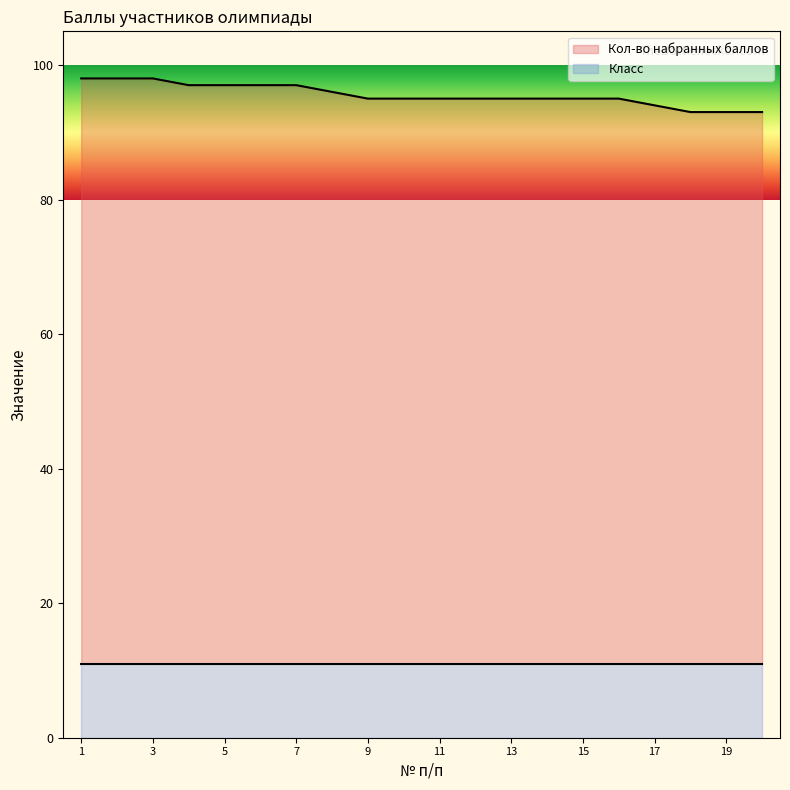

Reading left to right, extract all data points from this chart.

98	98	98	97	97	97	97	96	95	95	95	95	95	95	95	95	94	93	93	93